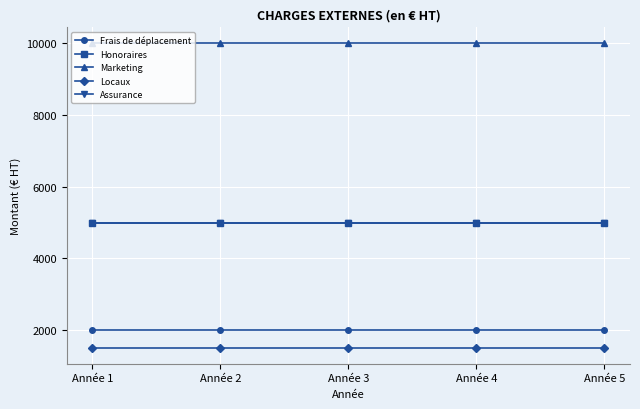

What is the total value across all series at Année 1?

23500